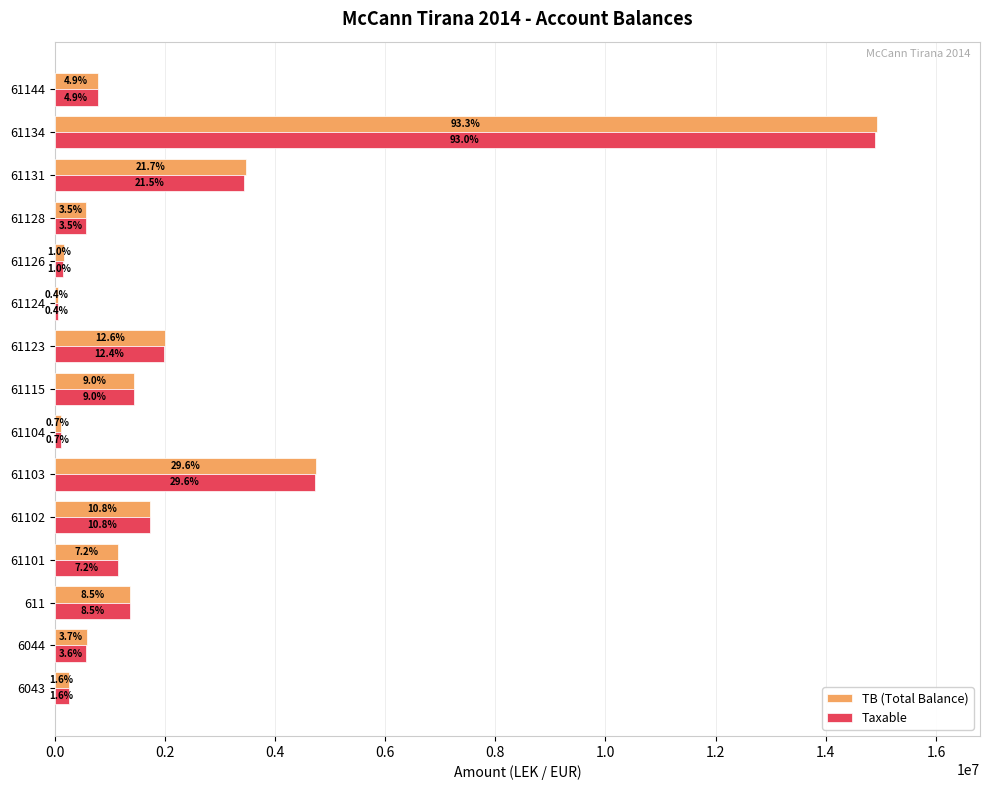

What are all the series names shown in the legend?

TB (Total Balance), Taxable